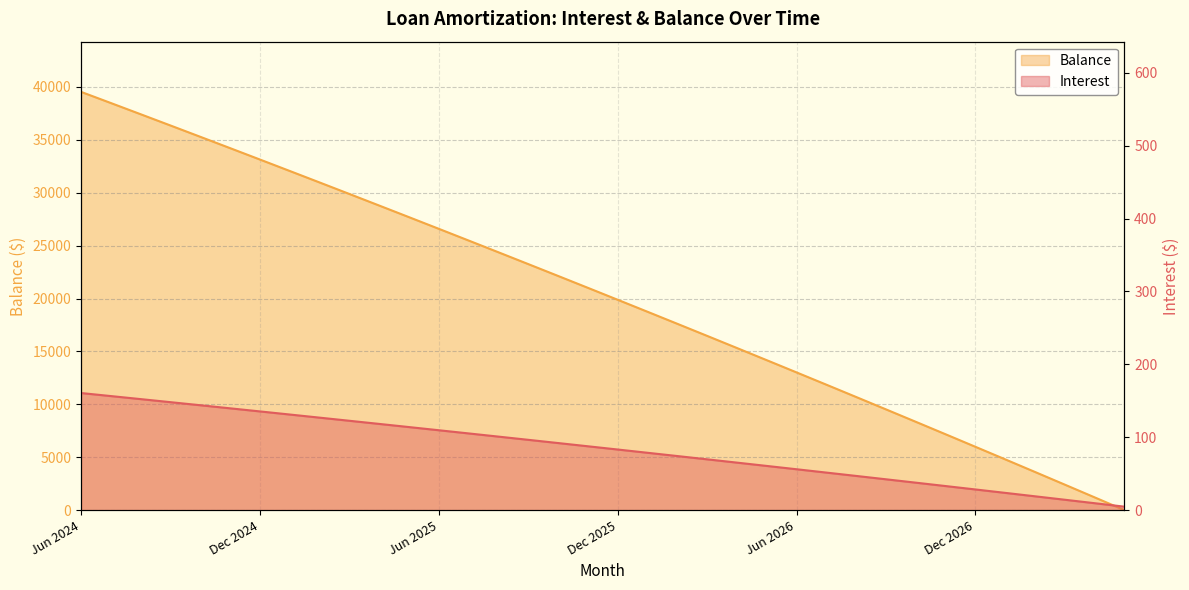

How many data points does each series have?

36